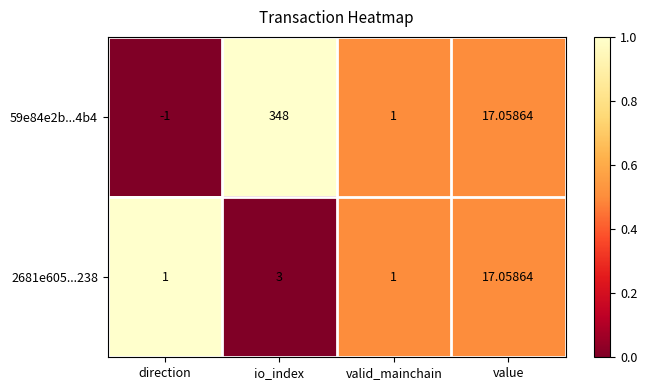

What is the total value across all series at io_index?

351.0